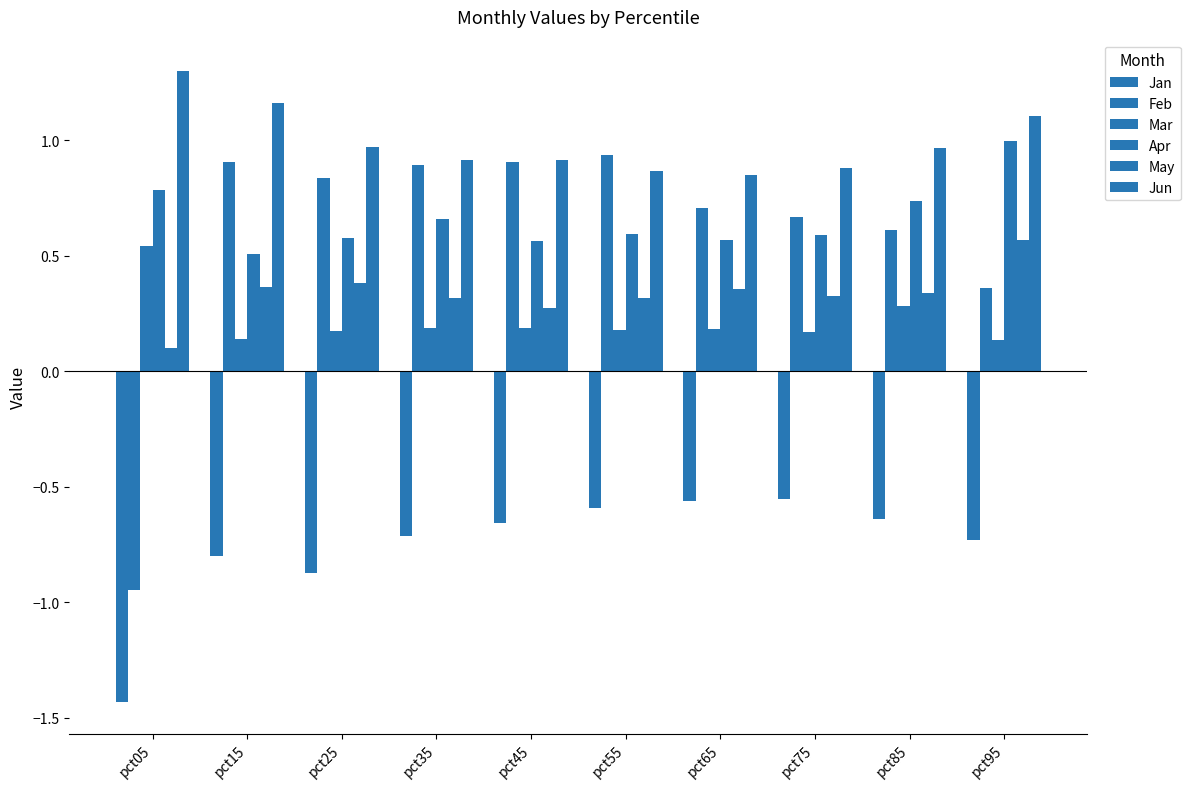

What is the difference between the Jan values at pct95 and pct45?

0.1